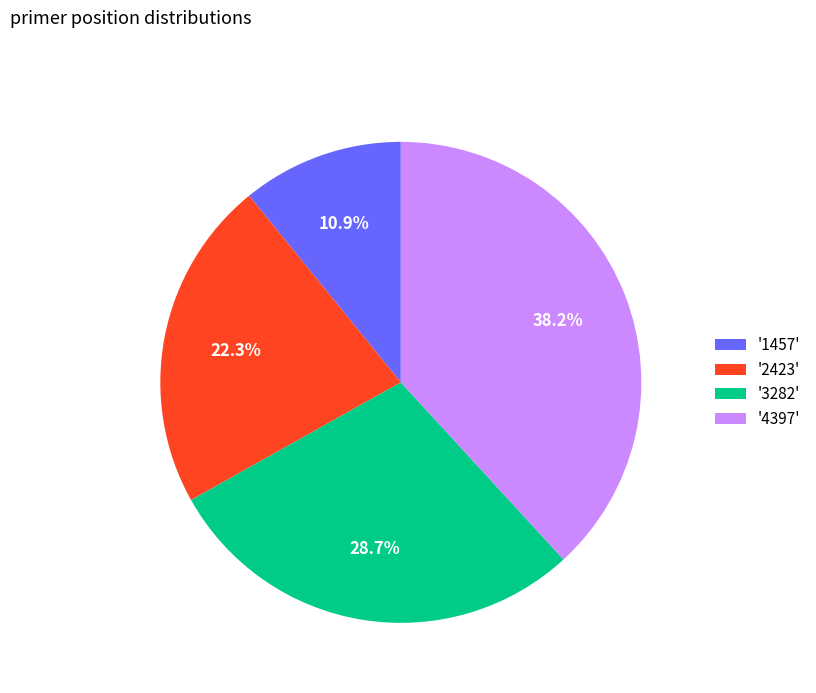

Which category has the biggest portion of the pie?

'4397'